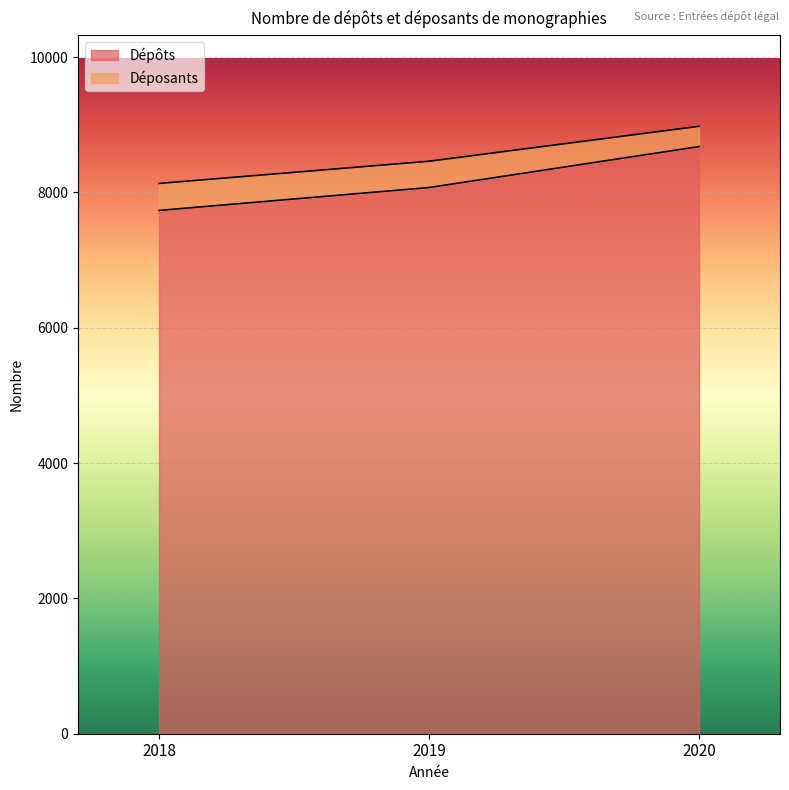

Which category has the highest value across all series?

2020